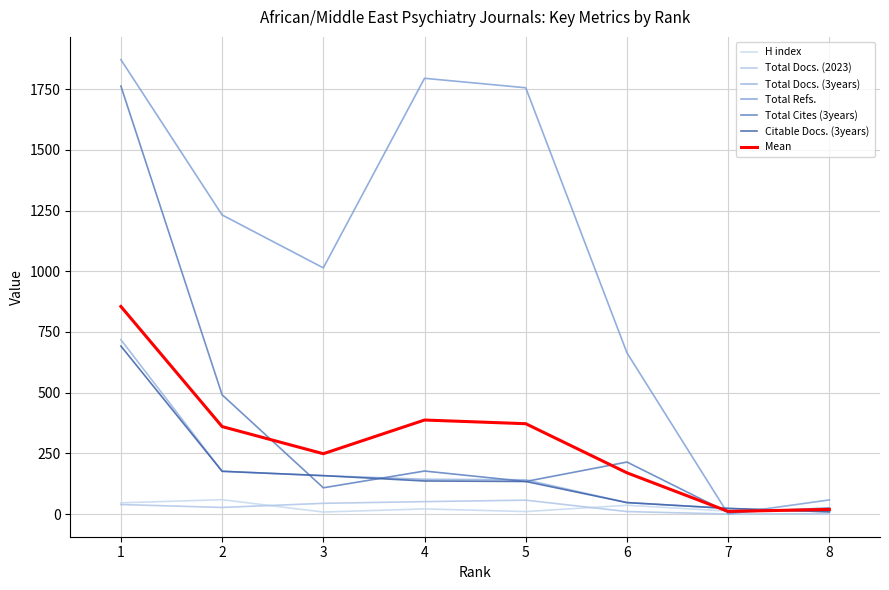

At which label does H index reach its minimum?

3